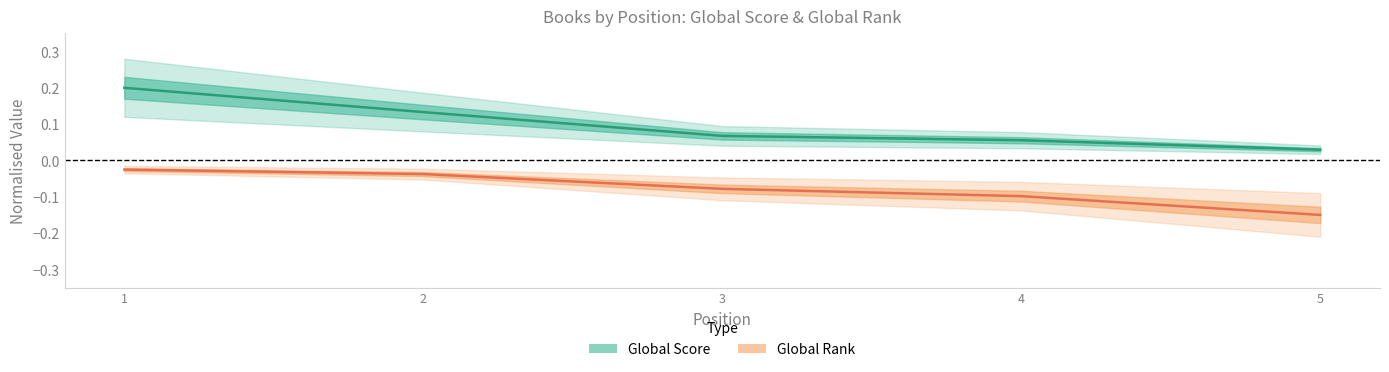

List the labels in order of Global Rank value, largest first.

1, 2, 3, 4, 5